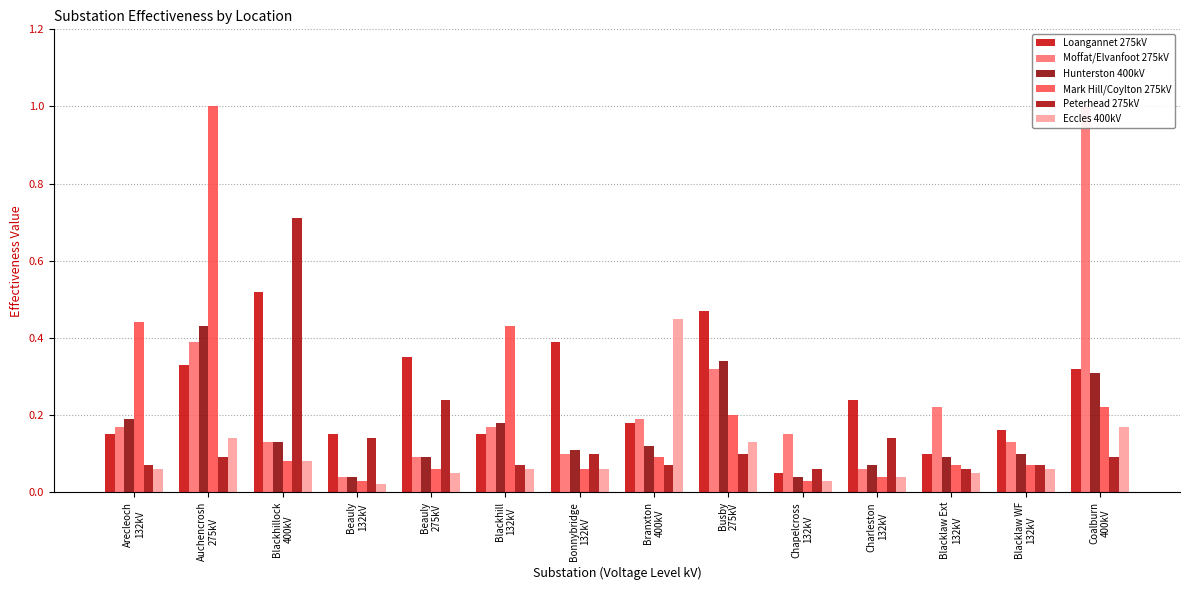

The value of Peterhead 275kV at Blackhillock
400kV is 0.7. True or false?

True